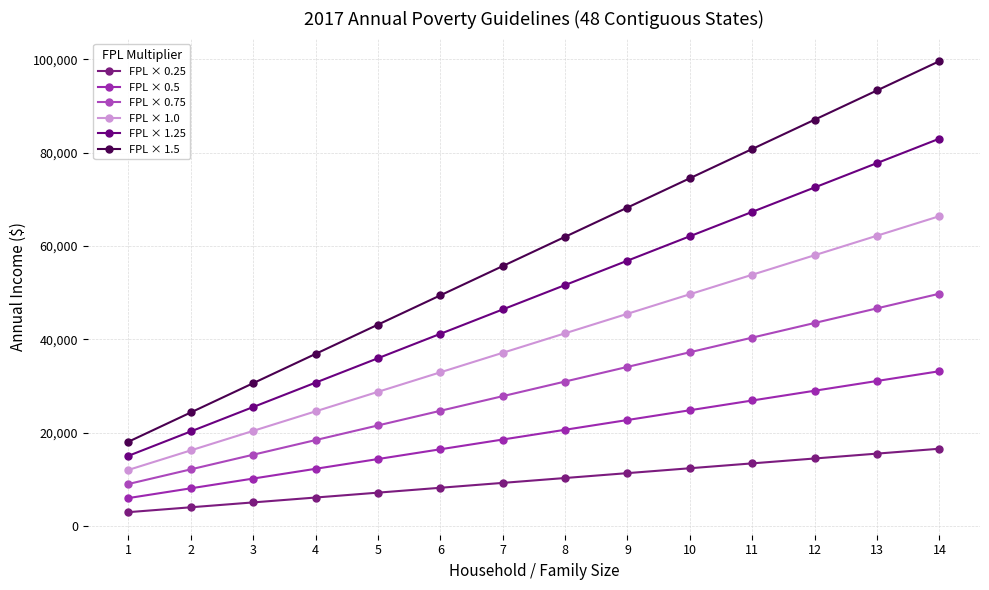

True or false: FPL × 0.75 and FPL × 0.5 cross at least once.

False